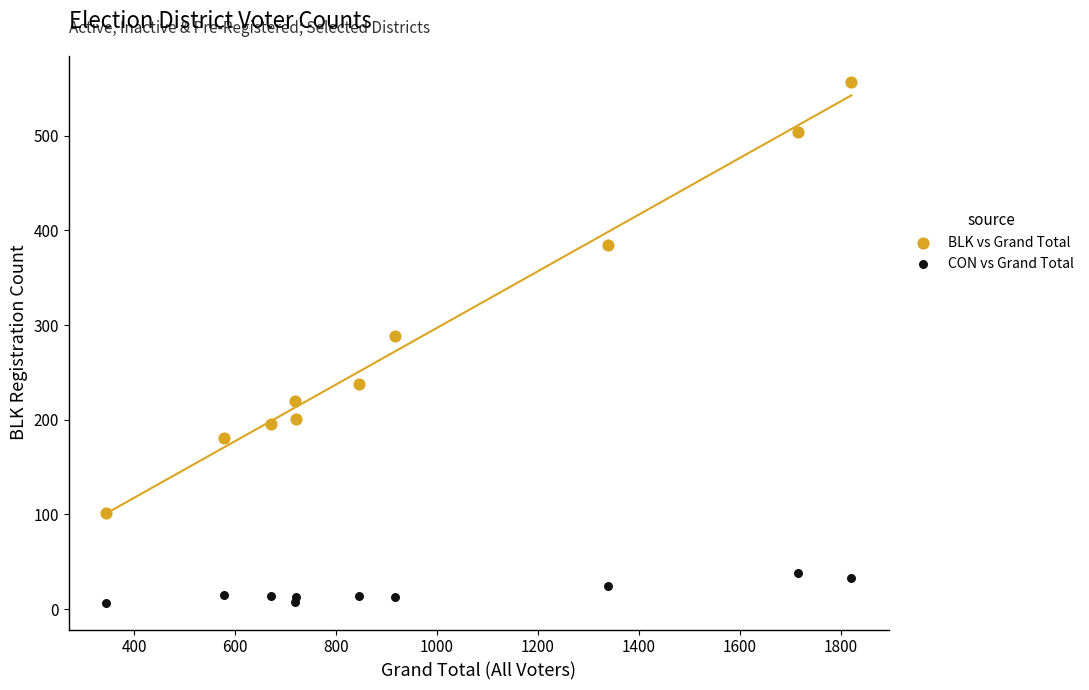

Which series contains the lowest Y value?

CON vs Grand Total